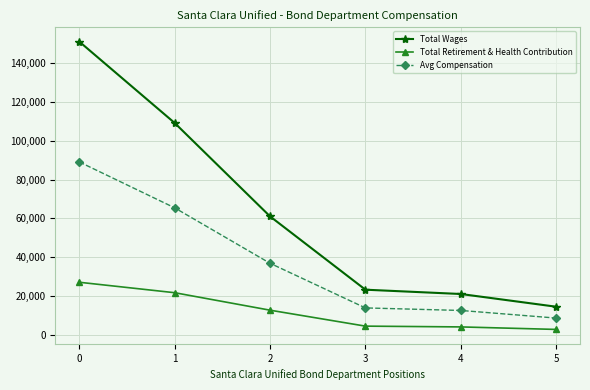

True or false: Total Retirement & Health Contribution and Avg Compensation cross at least once.

False